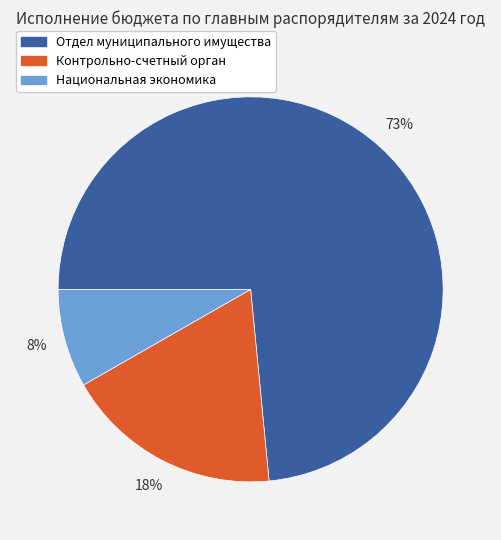

To the nearest percent, what is the combined percentage of Контрольно-счетный орган and Отдел муниципального имущества?

92%